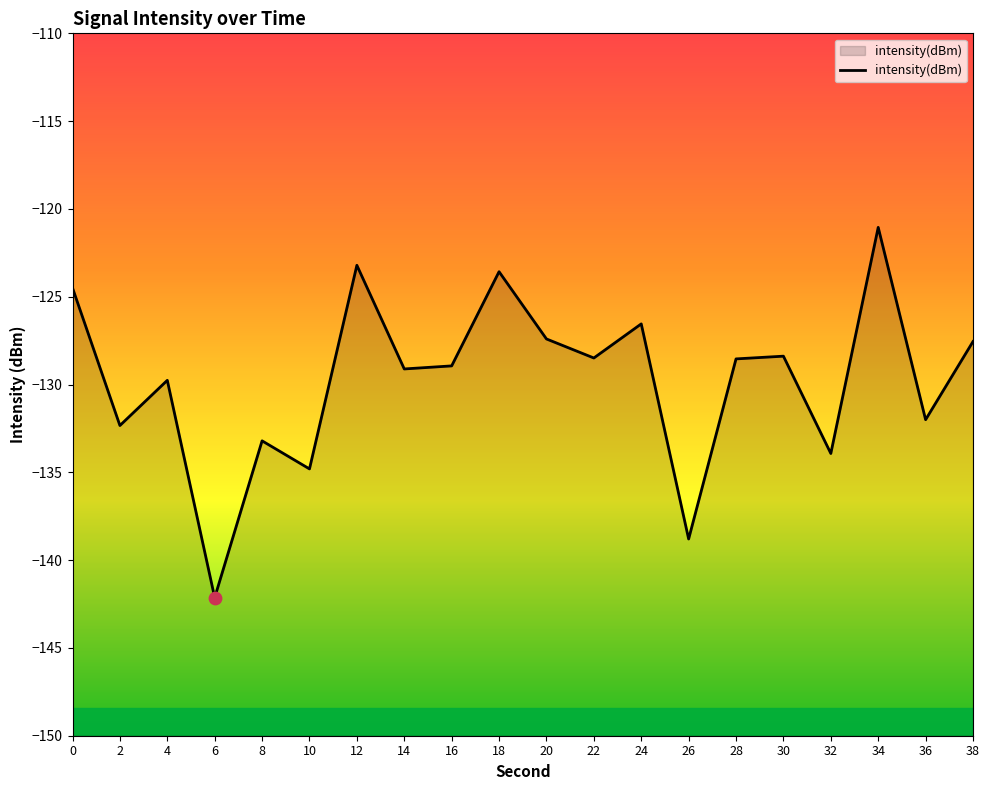

Which has a higher value, 24 or 20?

24